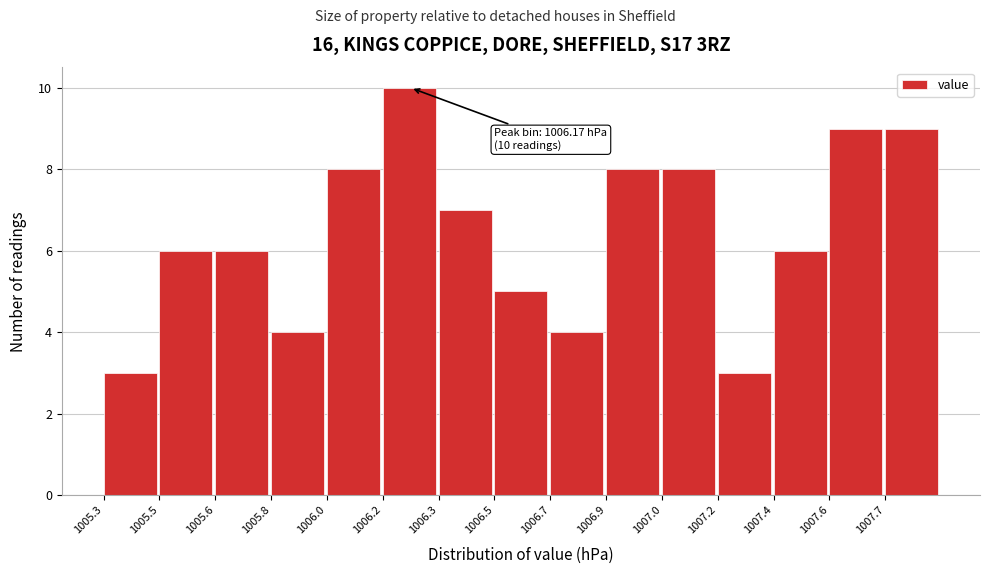

Reading left to right, extract all data points from this chart.

3	6	6	4	8	10	7	5	4	8	8	3	6	9	9